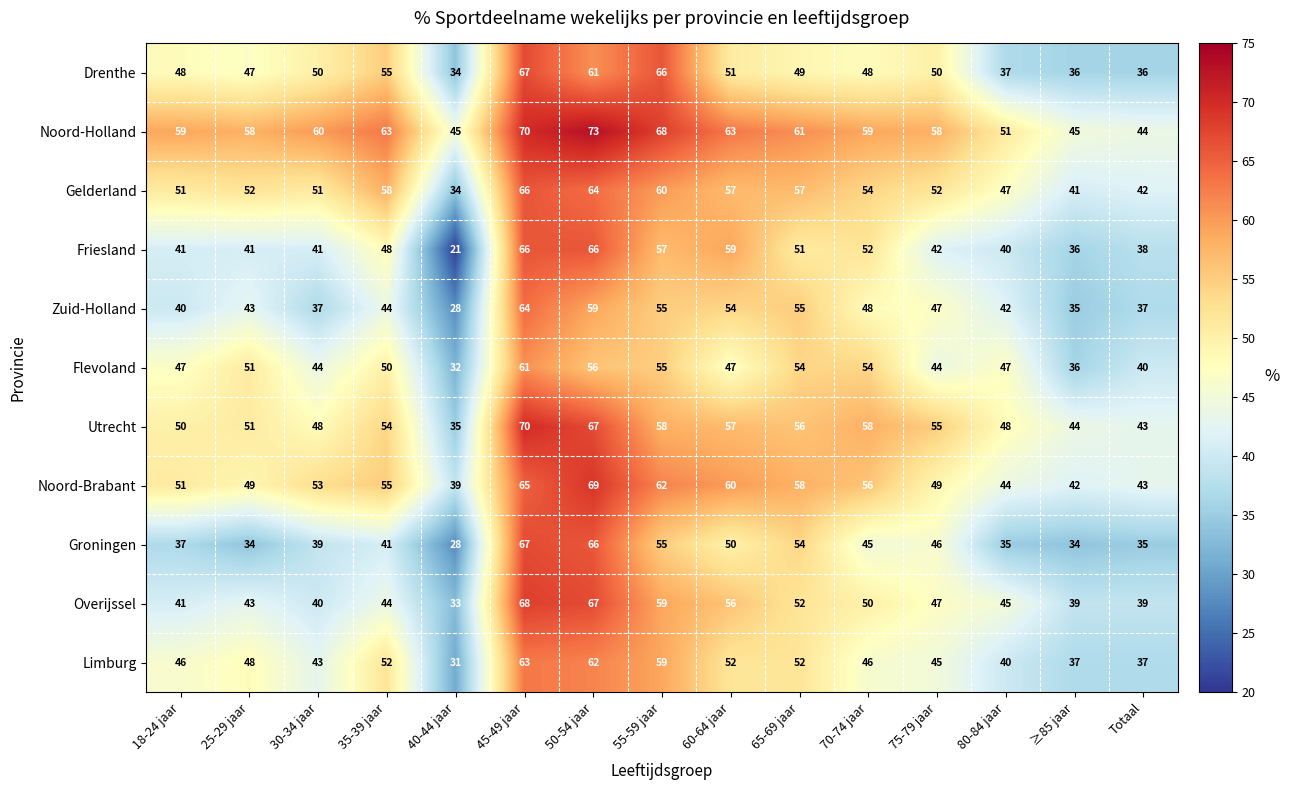

At which category does the chart reach its minimum across all series?

40-44 jaar